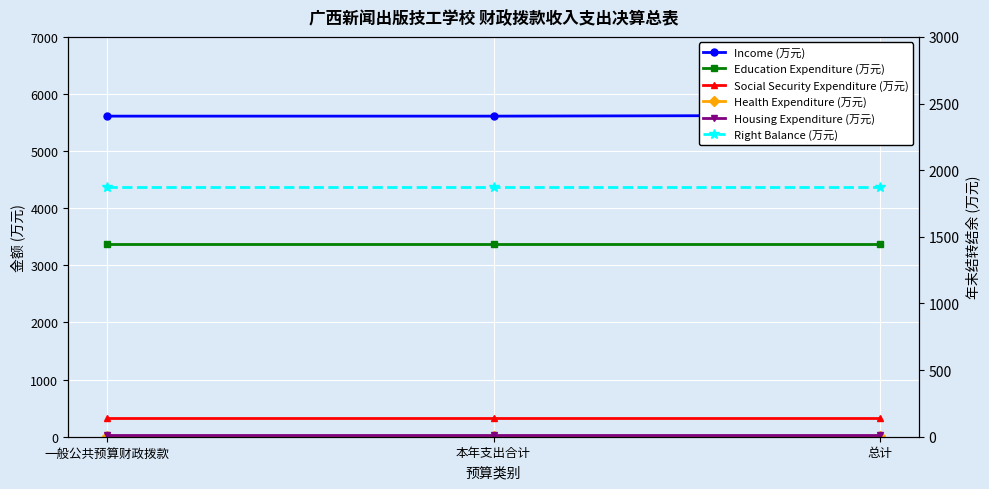

Is this an area chart (filled region under the line)?

No